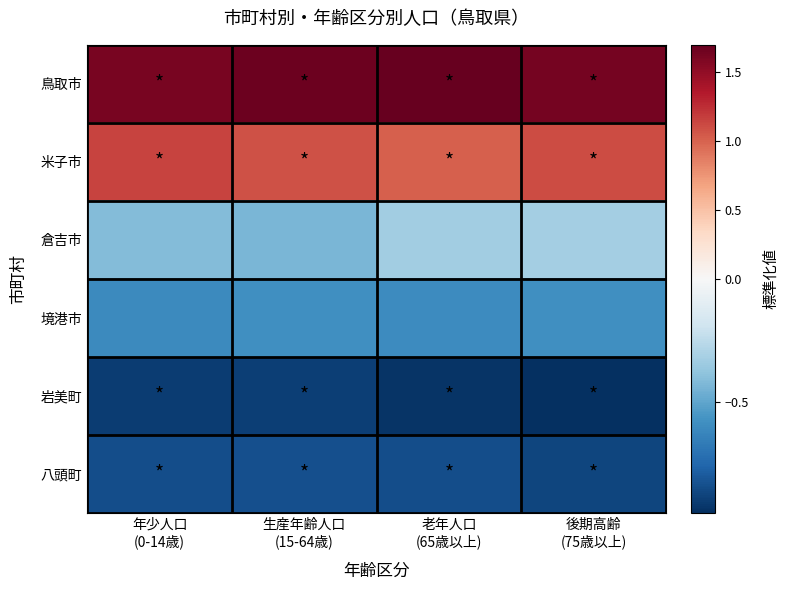

Rank the series at 後期高齢 (75歳以上) from highest to lowest value.

鳥取市, 米子市, 倉吉市, 境港市, 八頭町, 岩美町